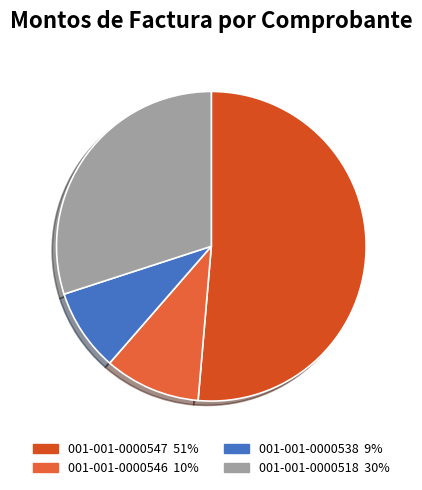

Approximately how many times larger is the value at 001-001-0000518 compared to 001-001-0000546?

3.0